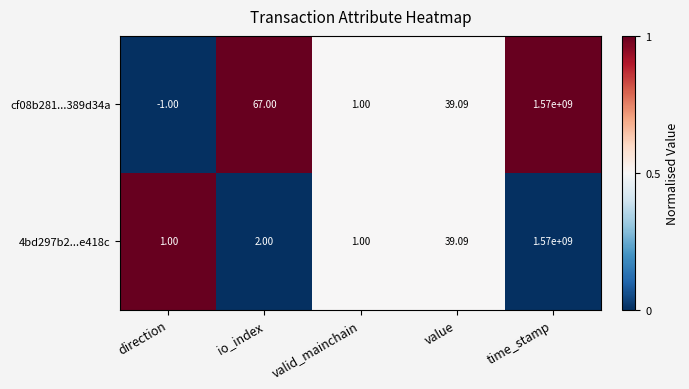

At which label is 4bd297b2...e418c closest to 785000000?

value